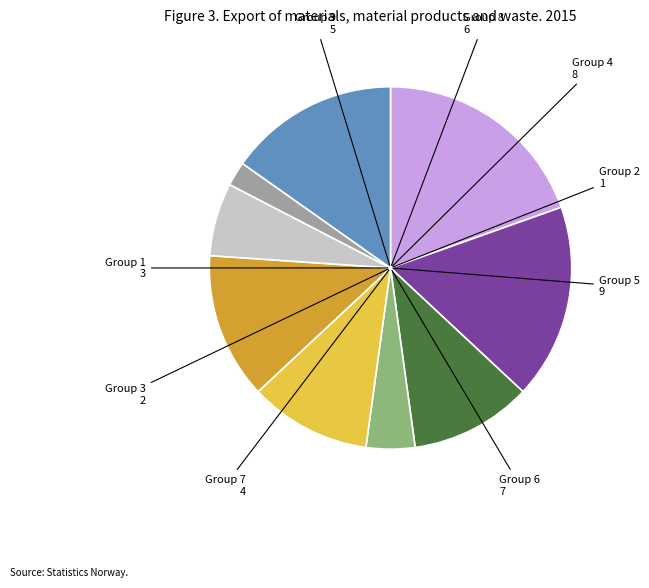

Is there any slice that represents more than half of the pie?

No